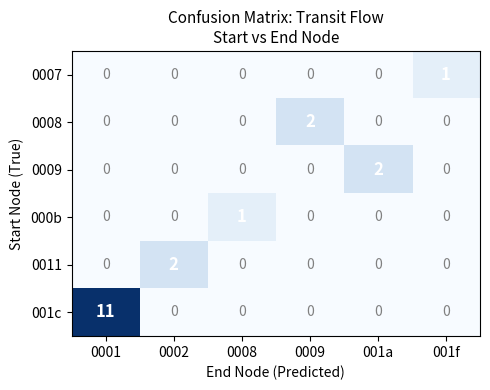

At which category is the sum across all series the highest?

0001